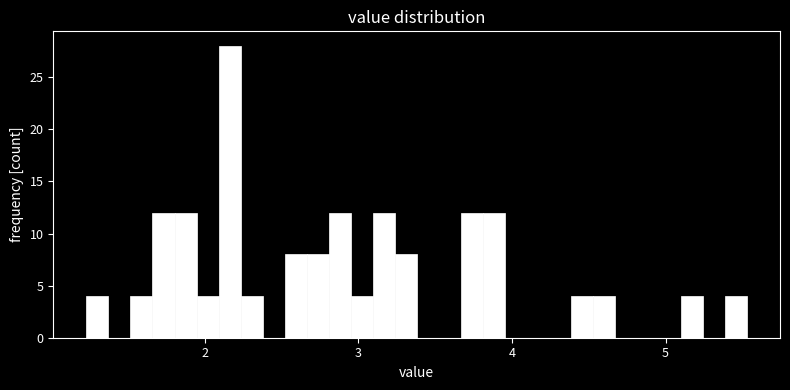

Around what value on the x-axis is the tallest bar? Give the approximate position of its centre, as read against the axis.

2.2